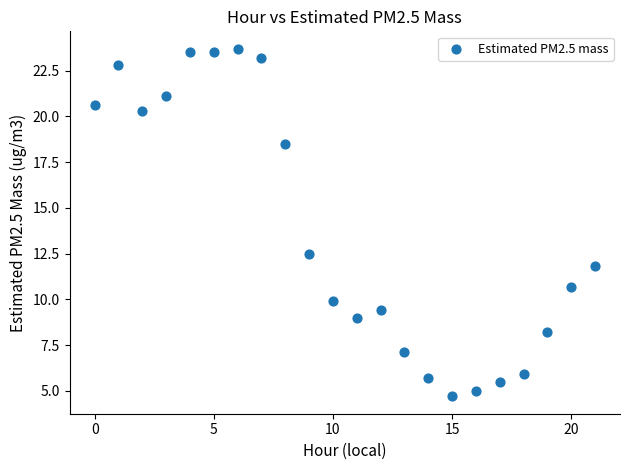

What is the range of Y values (max minus min)?

19.0